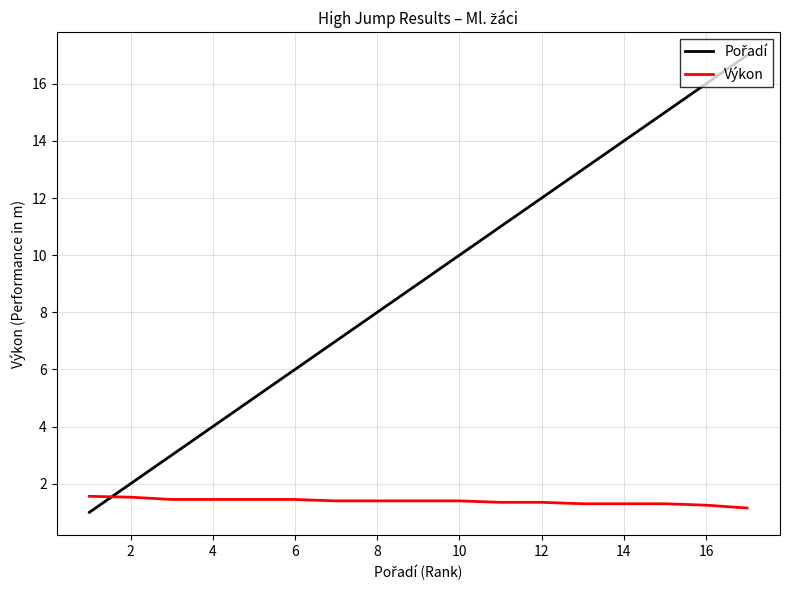

What is the smallest value displayed?

1.0